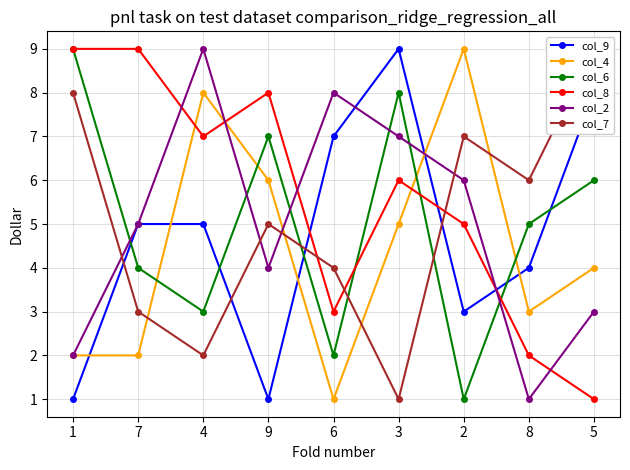

True or false: col_4 has more than 0 points higher than both neighbors.

True